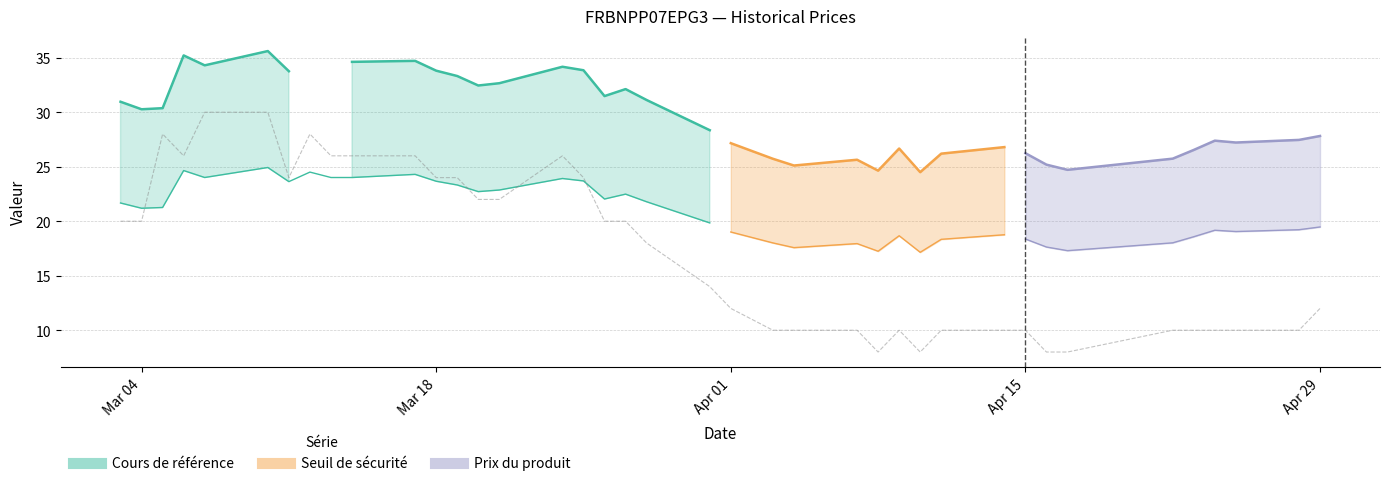

Which series has the widest spread of values?

Cours de reference